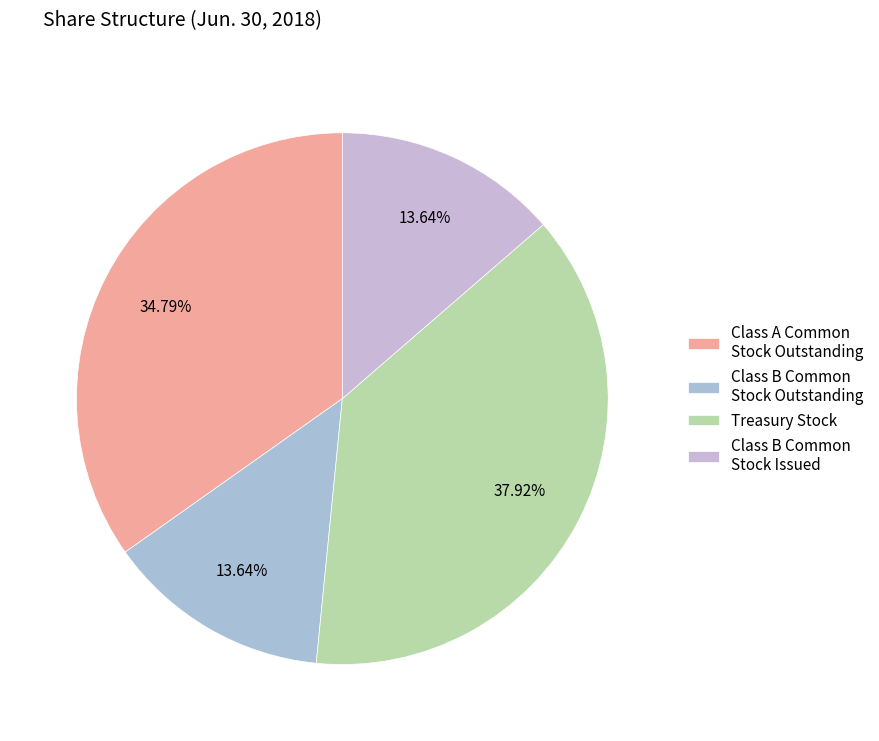

Count the number of slices in the pie.

4